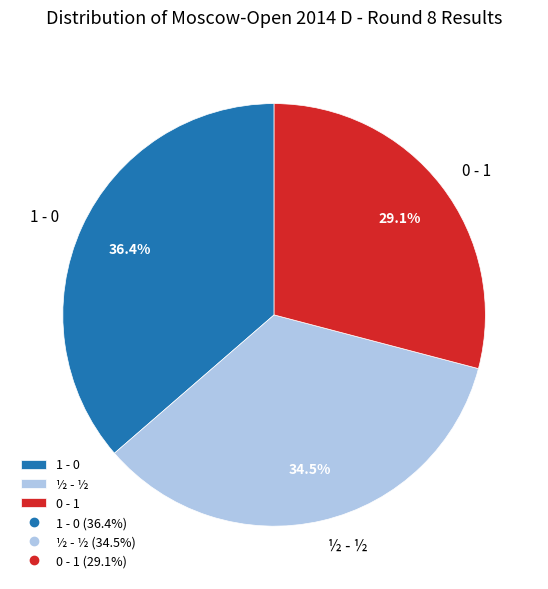

Which has a higher value, 0 - 1 or ½ - ½?

½ - ½